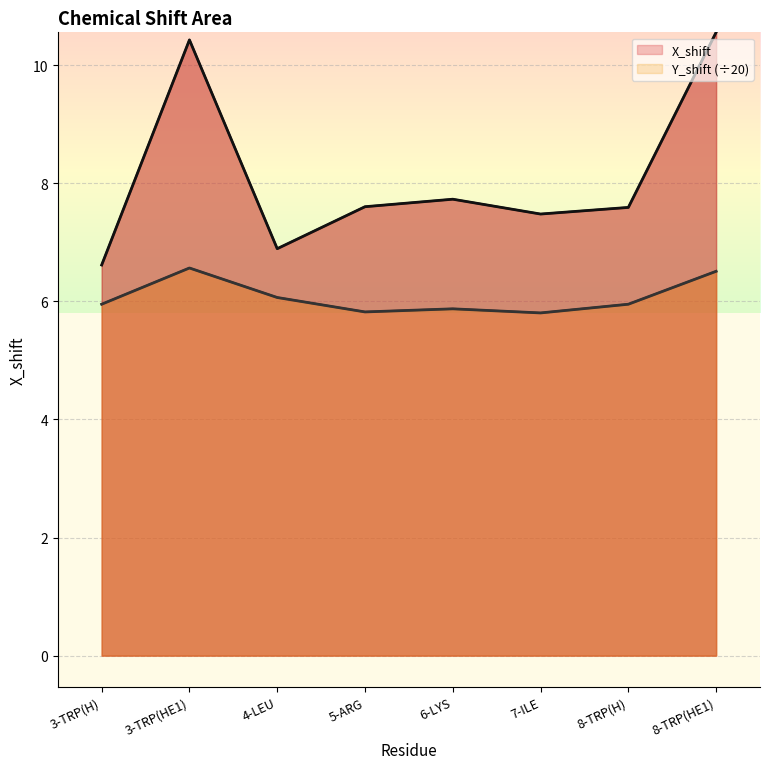

At which category does the chart reach its minimum across all series?

7-ILE